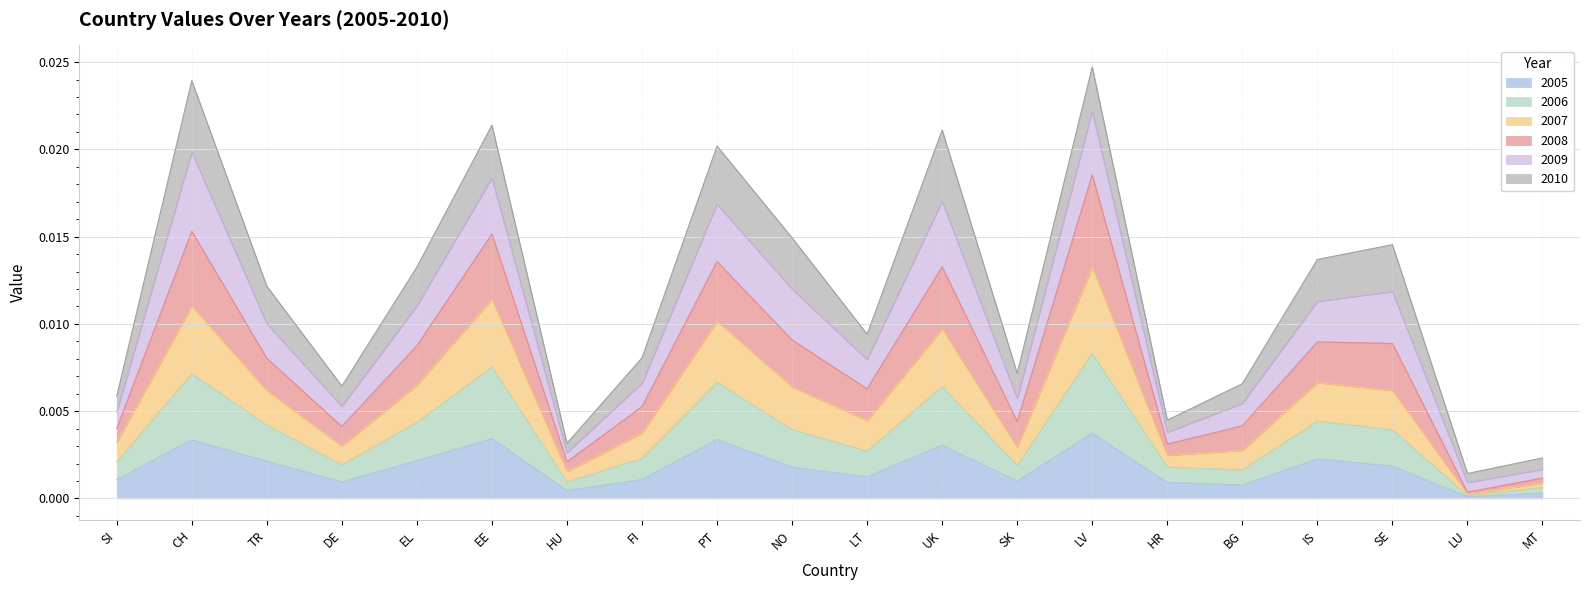

At which category is the sum across all series the highest?

LV